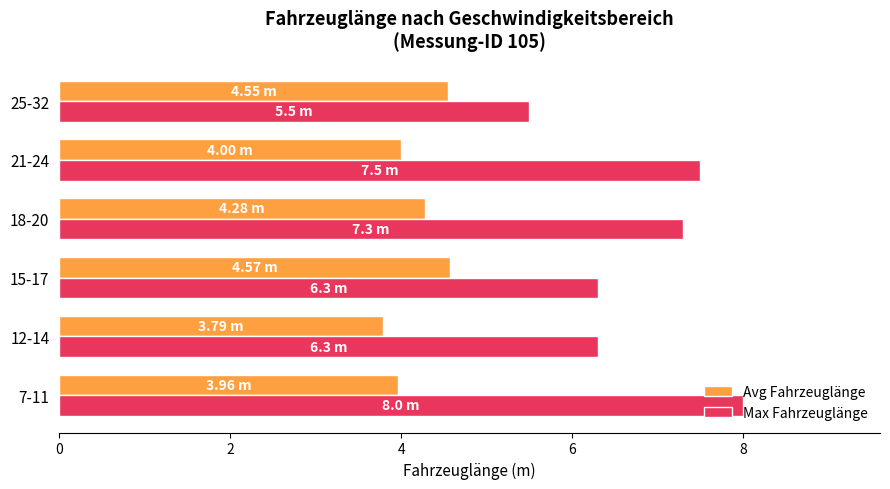

Which series has the largest range (max minus min)?

Max Fahrzeuglänge